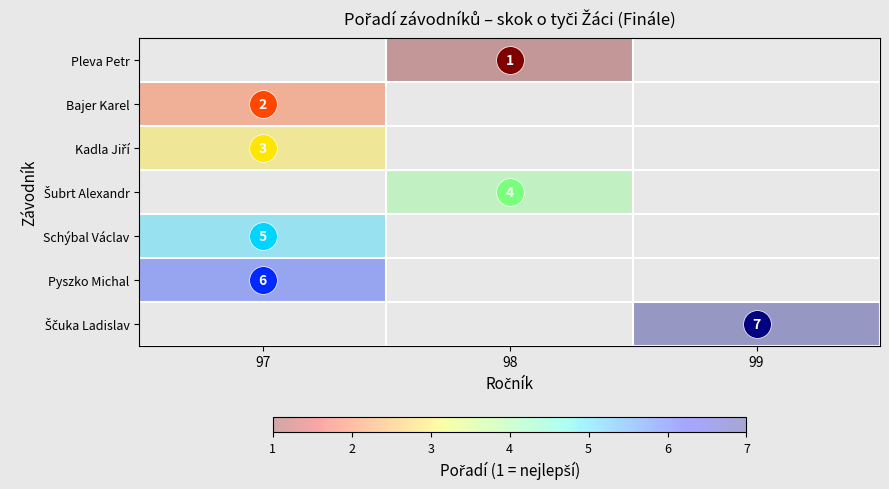

Is the value of Pleva Petr at 97 greater than the value of Šubrt Alexandr at 98?

No